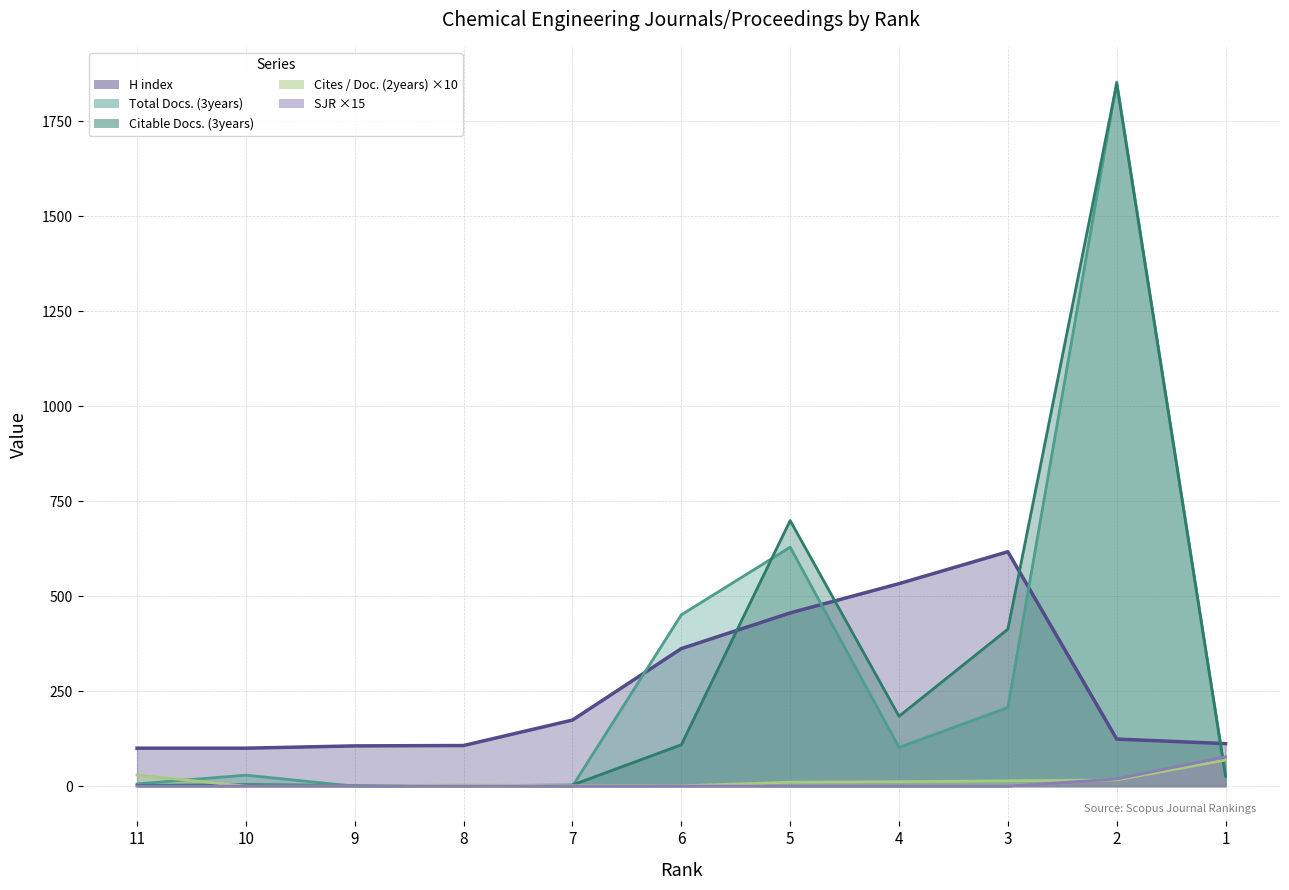

At 3, list the series in order from largest to smallest.

H index, Citable Docs. (3years), Total Docs. (3years), Cites / Doc. (2years), SJR